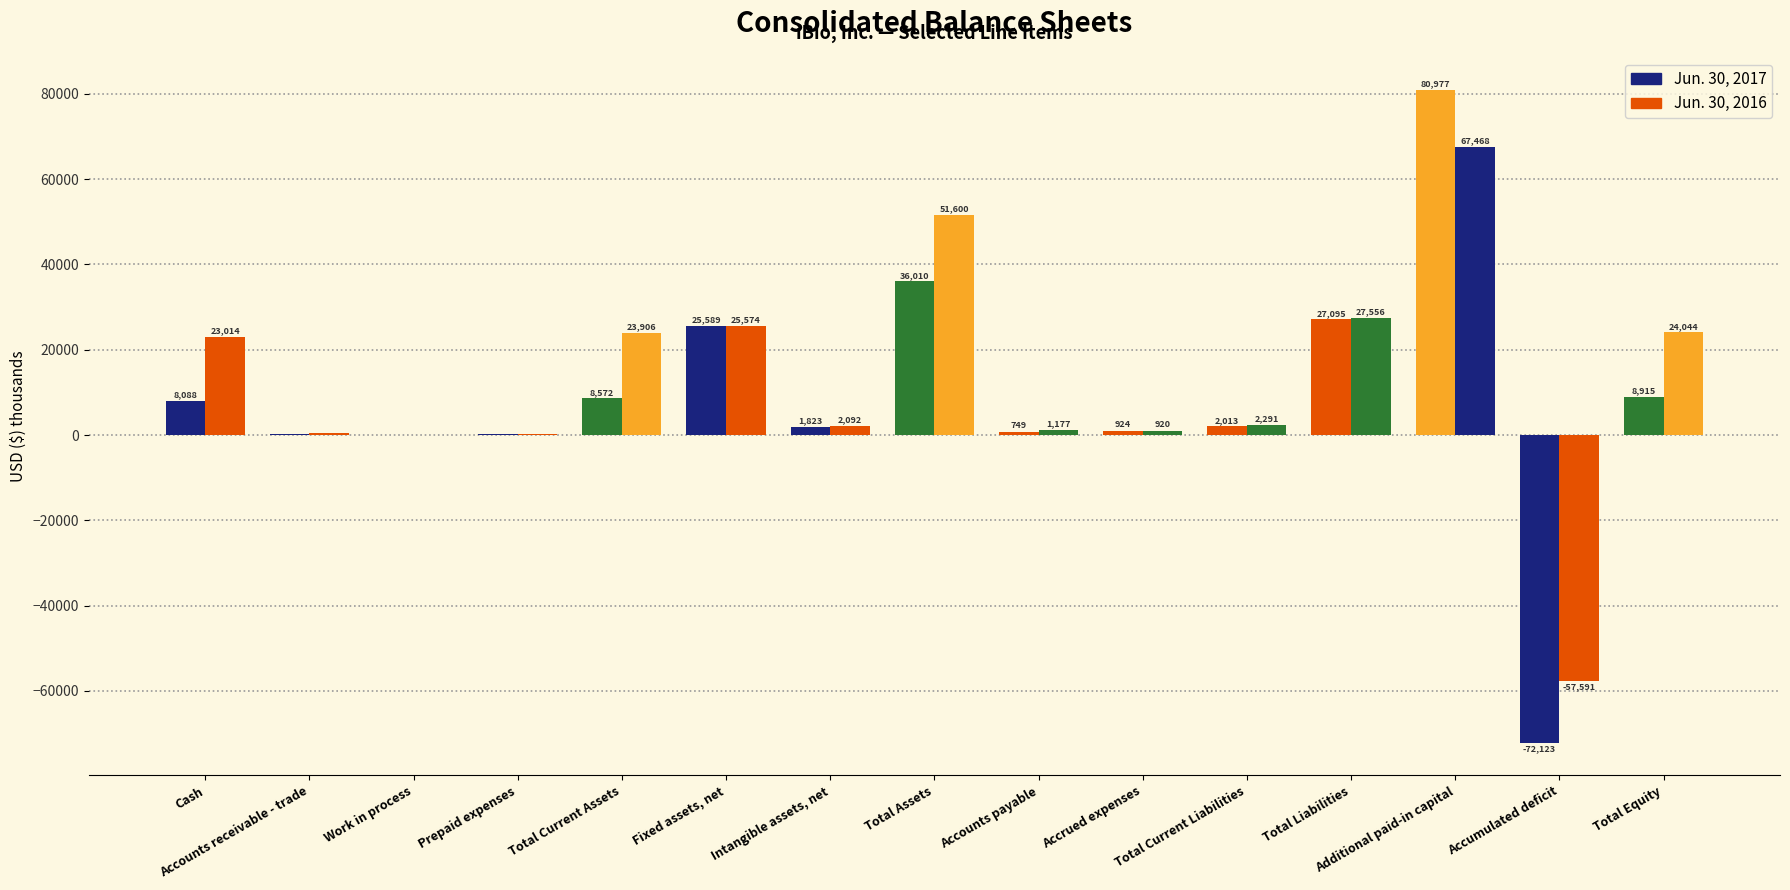

What is the label of the 11th bar from the left?

Total Current Liabilities